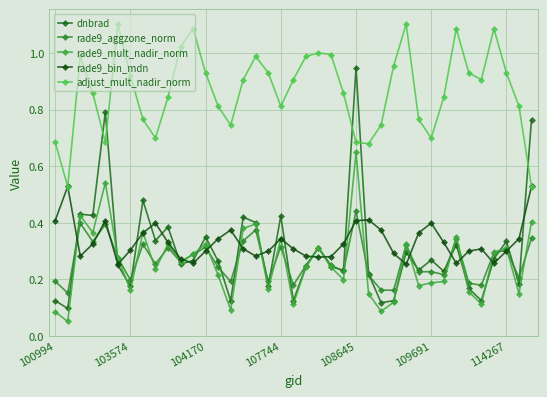

How many data points does each series have?

39